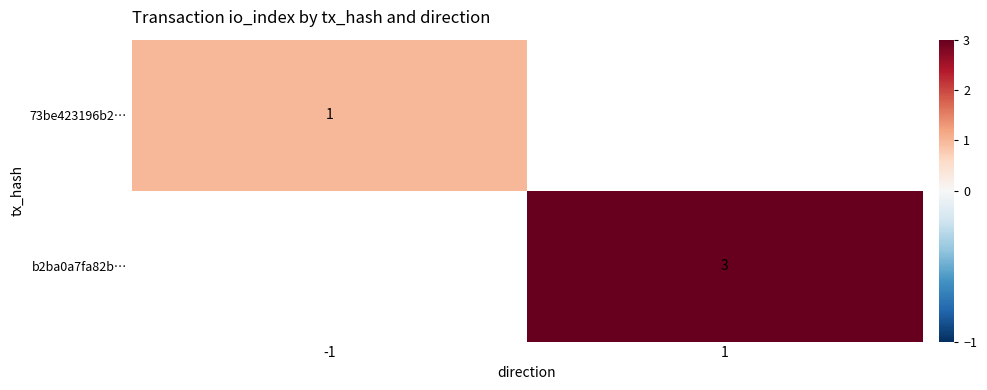

Between 1 and -1, which is larger?

-1